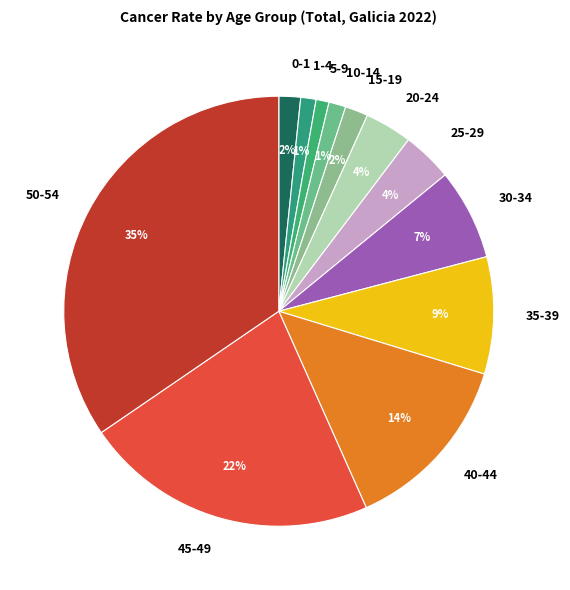

Is 40-44 the majority of the pie?

No